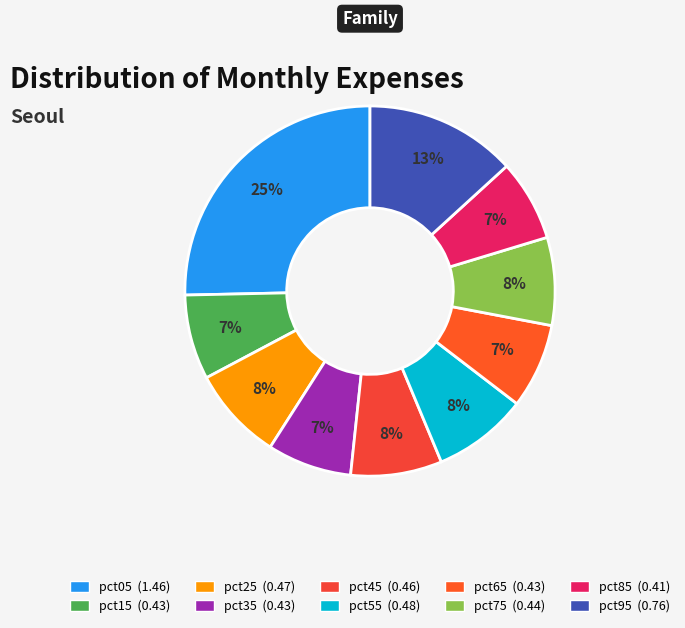

Does any single category account for the majority?

No